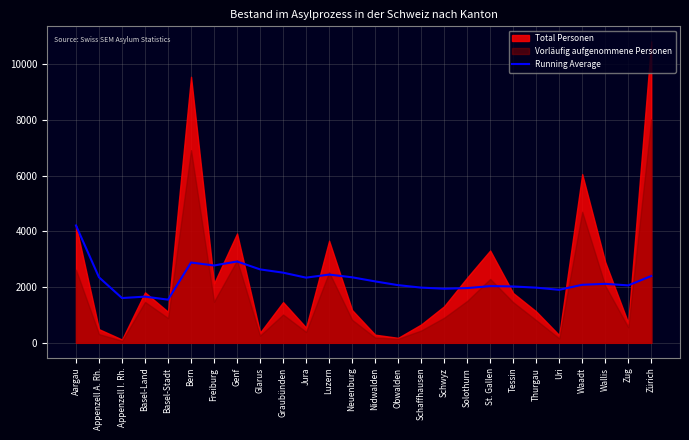

What is the label of the 22nd point from the left?

Uri